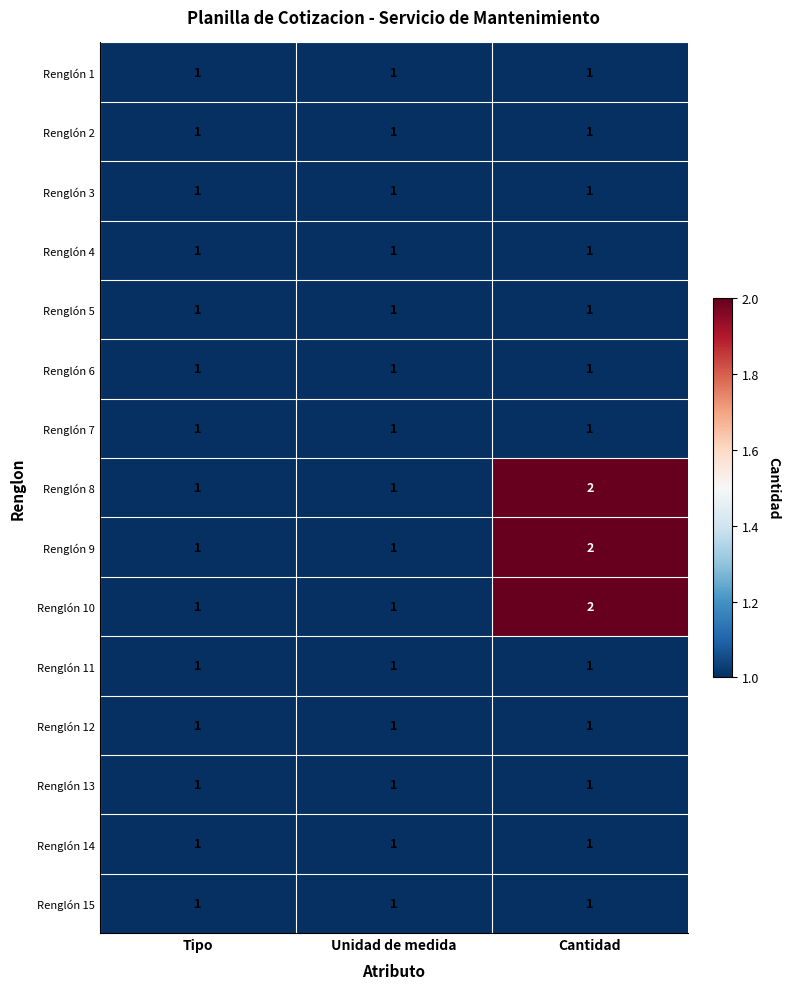

Which category has the highest value in the Renglón 8 series?

Cantidad